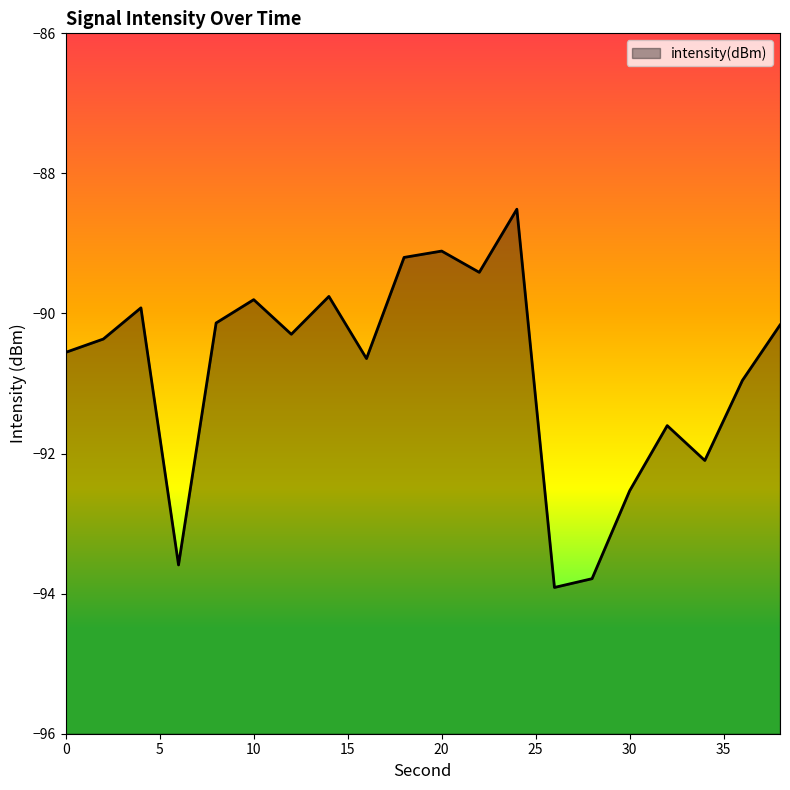

True or false: there are more than 2 points higher than both neighbors.

True